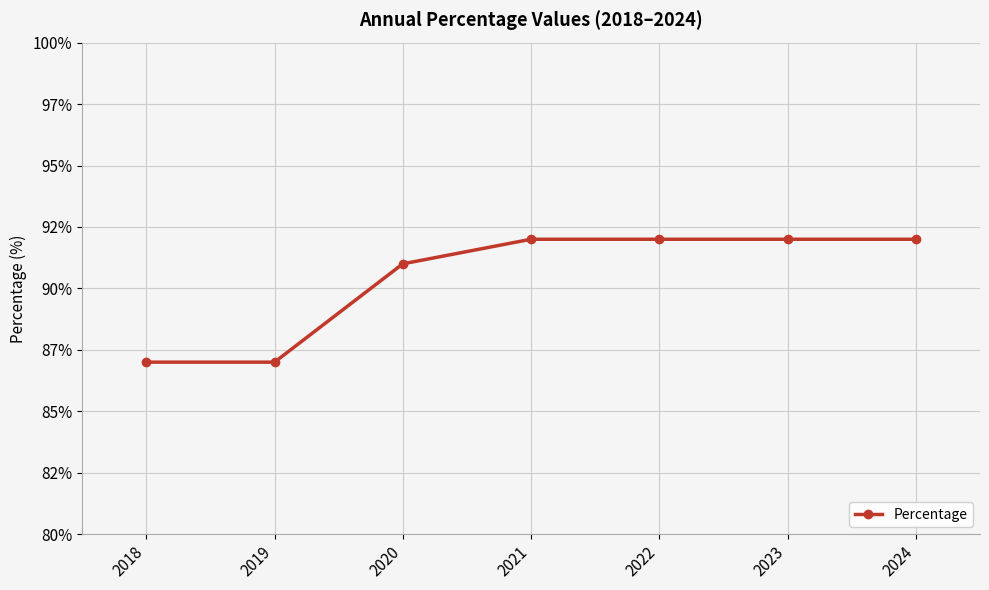

Is this an area chart (filled region under the line)?

No